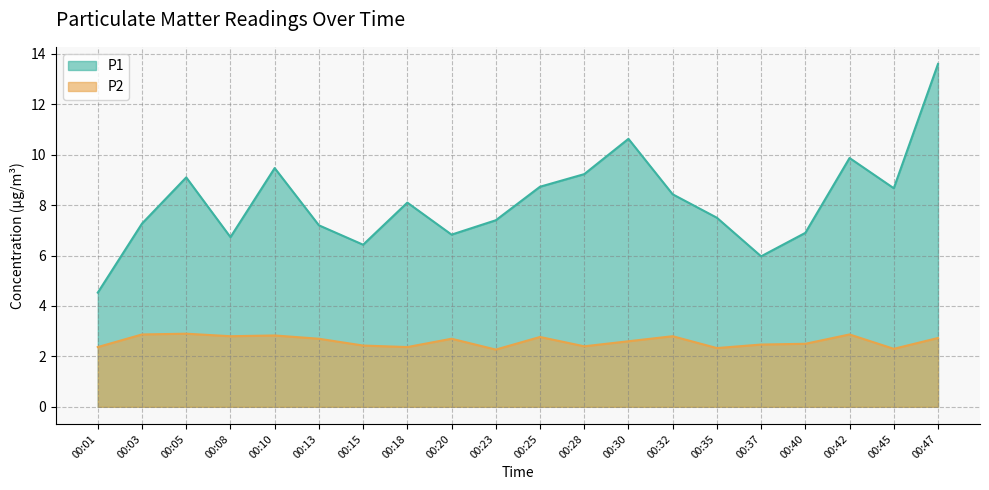

At which category does P2 reach its first local valley?

00:08